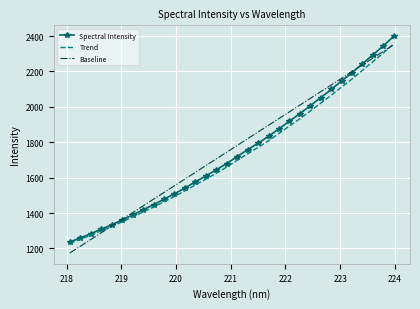

What is the maximum value shown in the chart?

2399.4